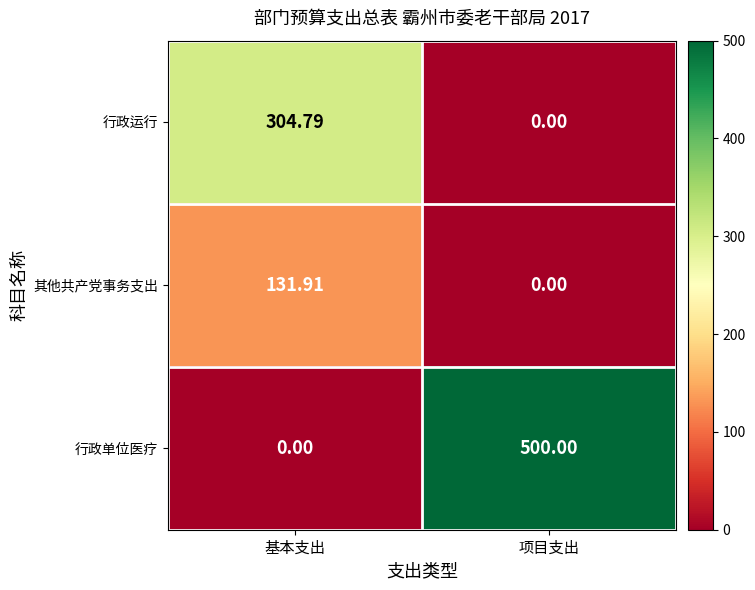

List the series in order of their overall mean, lowest first.

其他共产党事务支出, 行政运行, 行政单位医疗